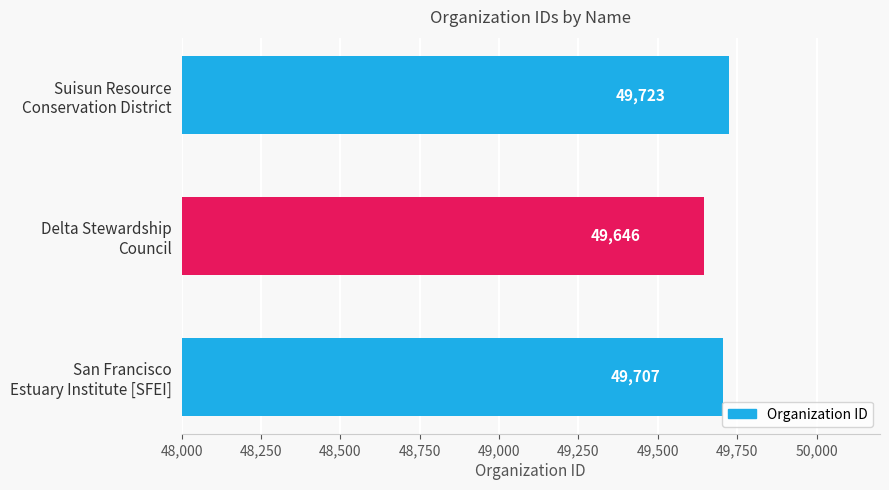

Reading top to bottom, what are all the values shown in this chart?

49723	49646	49707